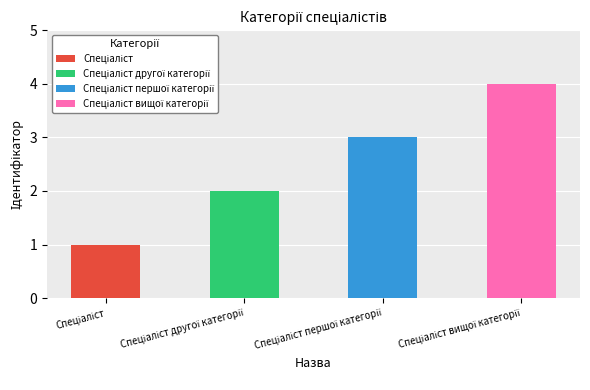

What is the maximum value shown in the chart?

4